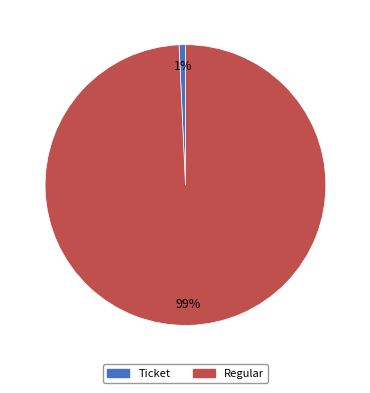

Do Ticket and Regular together represent more than half of the pie?

Yes